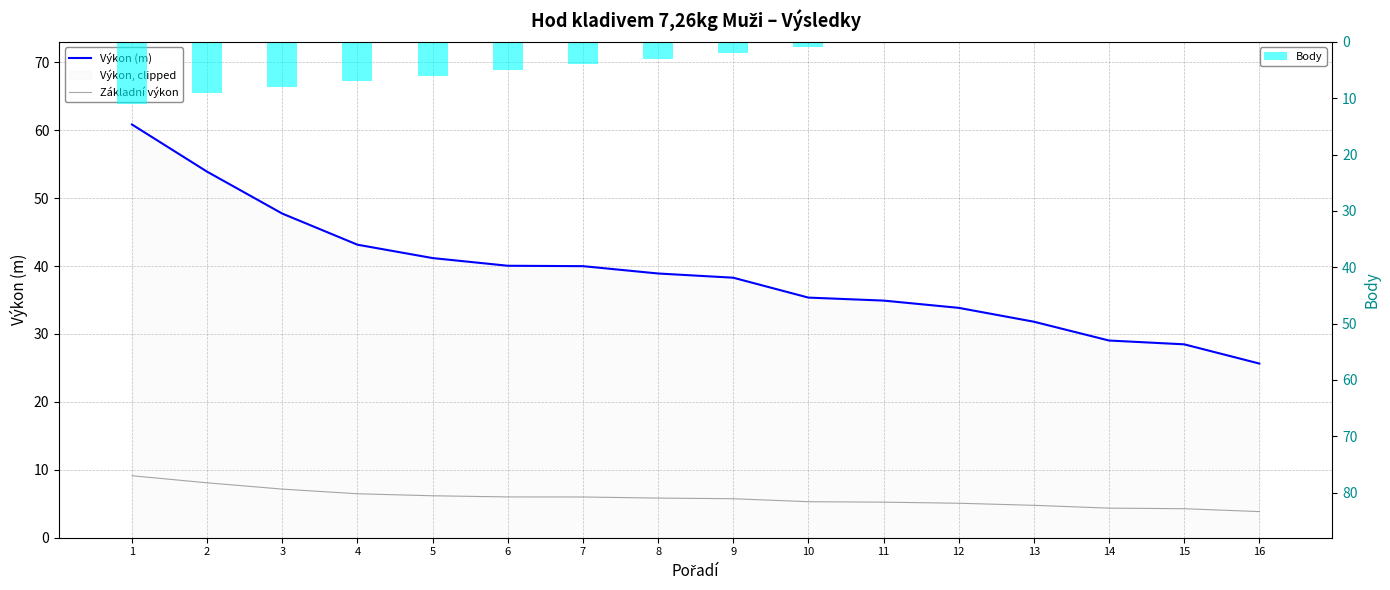

Reading left to right, extract all data points from this chart.

Výkon (m): 1=60.9	2=53.9	3=47.7	4=43.1	5=41.2	6=40.0	7=40.0	8=38.9	9=38.3	10=35.4	11=34.9	12=33.9	13=31.8	14=29.0	15=28.5	16=25.6
Základní výkon: 1=9.1	2=8.1	3=7.2	4=6.5	5=6.2	6=6.0	7=6.0	8=5.8	9=5.7	10=5.3	11=5.2	12=5.1	13=4.8	14=4.4	15=4.3	16=3.8
Body: 1=11.0	2=9.0	3=8.0	4=7.0	5=6.0	6=5.0	7=4.0	8=3.0	9=2.0	10=1.0	11=0.0	12=0.0	13=0.0	14=0.0	15=0.0	16=0.0